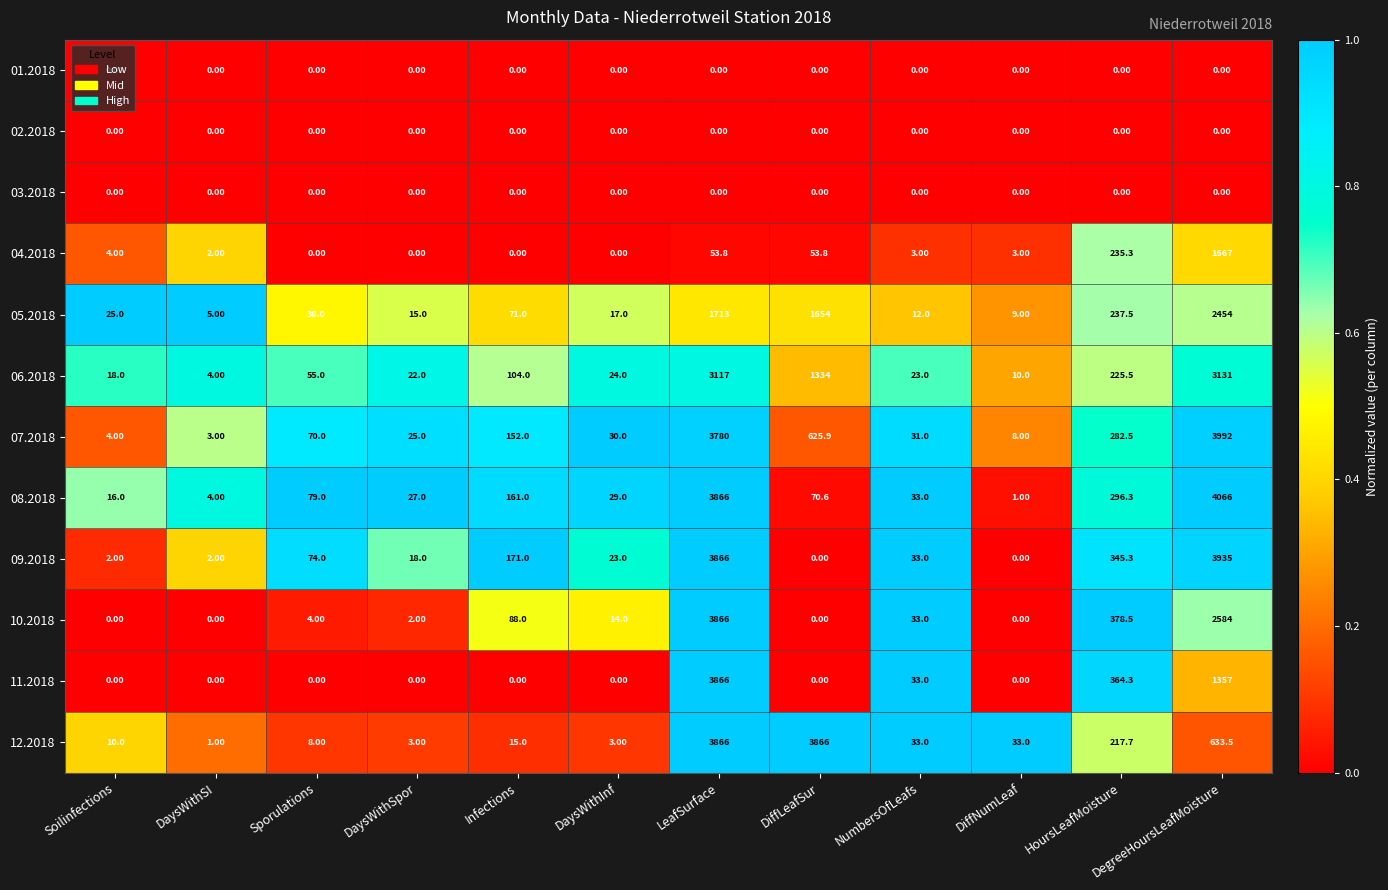

What is the total value across all series at DaysWithSI?

21.0